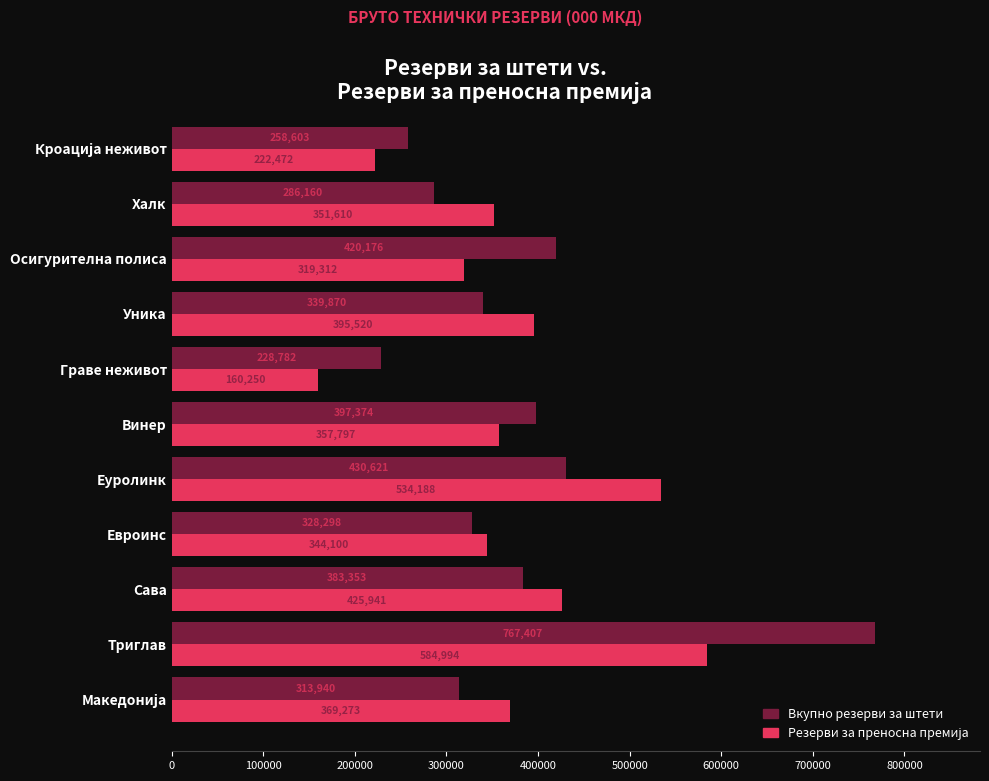

What is the sum of all Вкупно резерви за штети values?

4154584